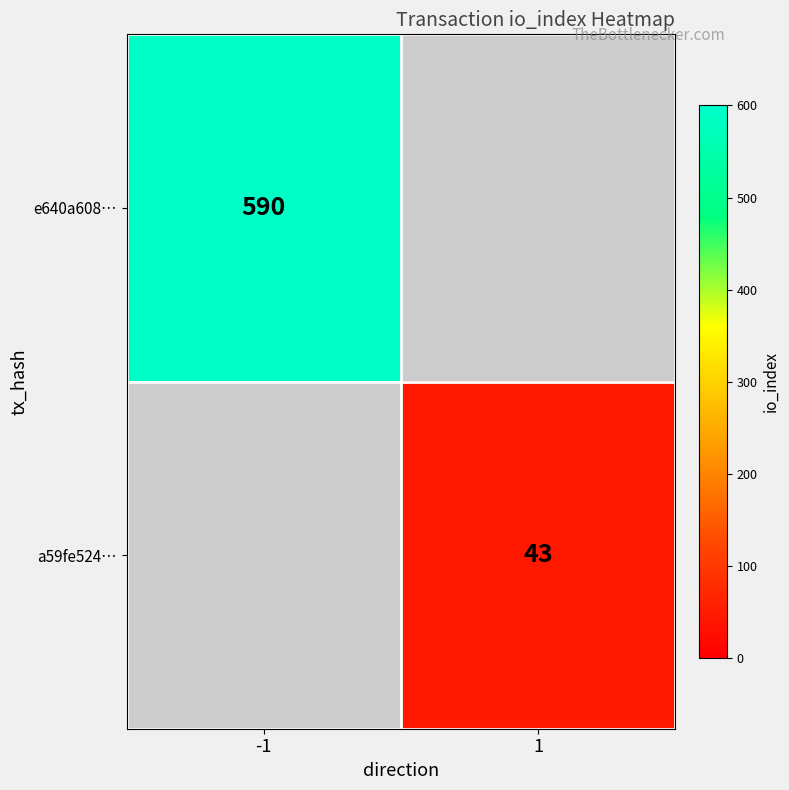

Is it true that e640a608… equals 590 at -1?

True